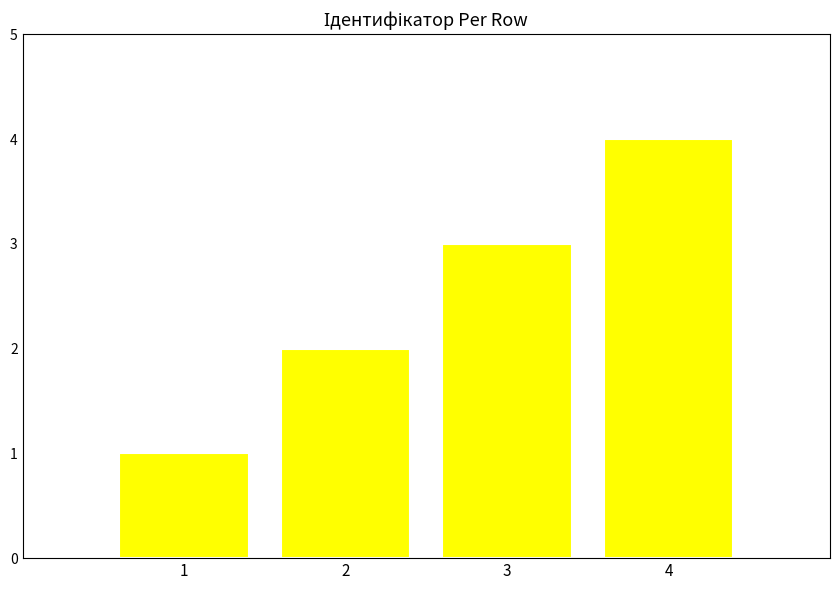

What is the change in value from 1 to 4?

+3